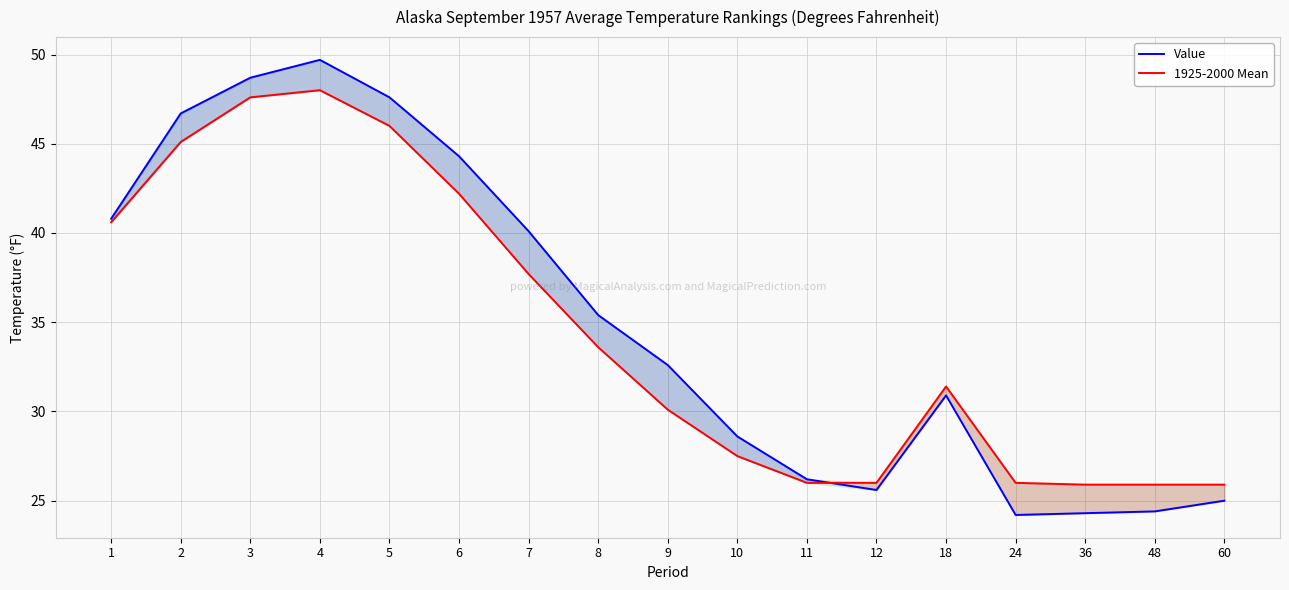

What is the value of the 1925-2000 Mean point at the 17th from the left?

25.9